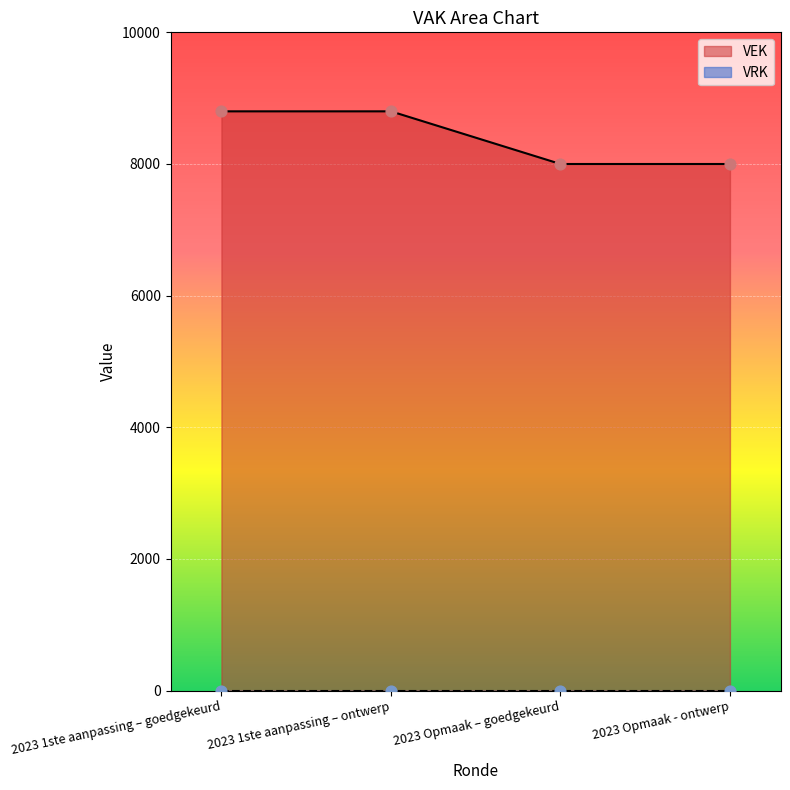

What is the ratio of the value at 2023 1ste aanpassing – goedgekeurd to the value at 2023 Opmaak – goedgekeurd?

1.1